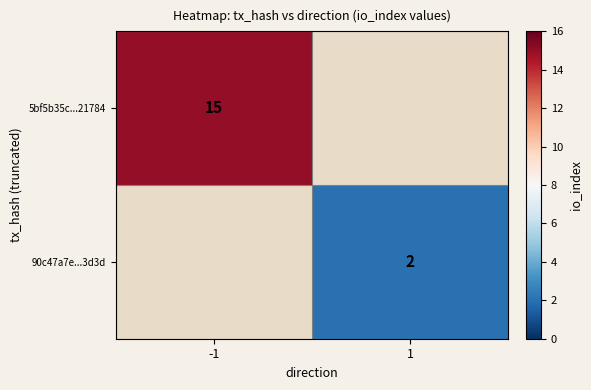

Is the value of 90c47a7e...3d3d at 1 greater than the value of 5bf5b35c...21784 at -1?

No